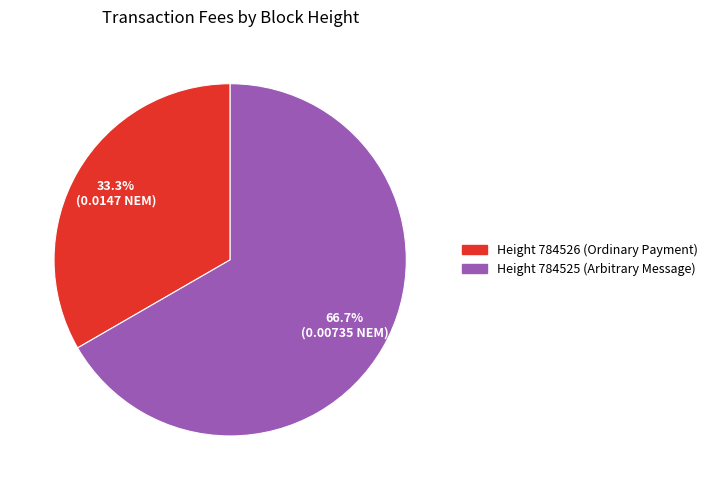

Does any single category account for the majority?

Yes